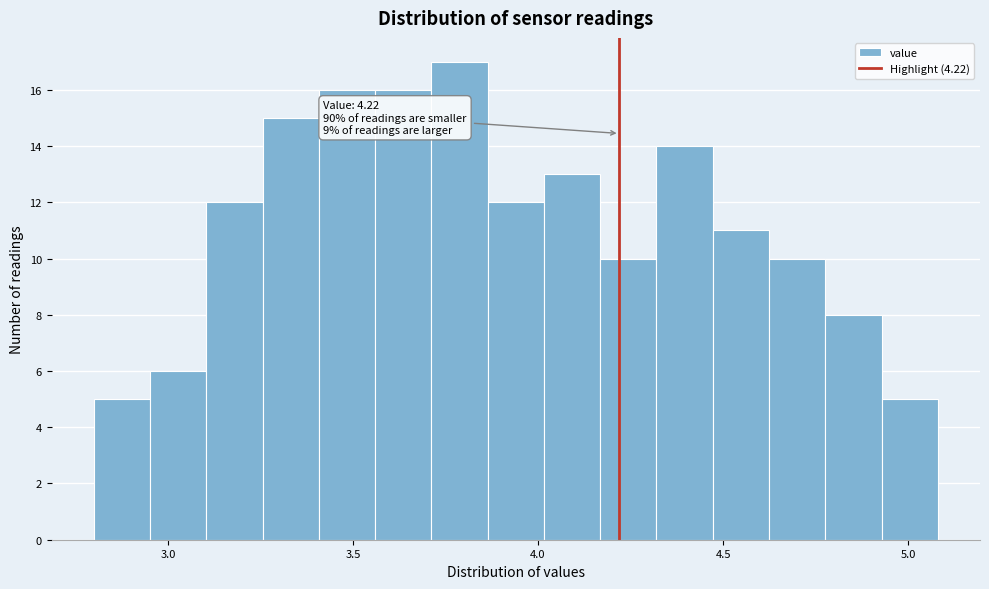

Read against the x-axis, roughly where is the centre of the tallest bar?

3.80